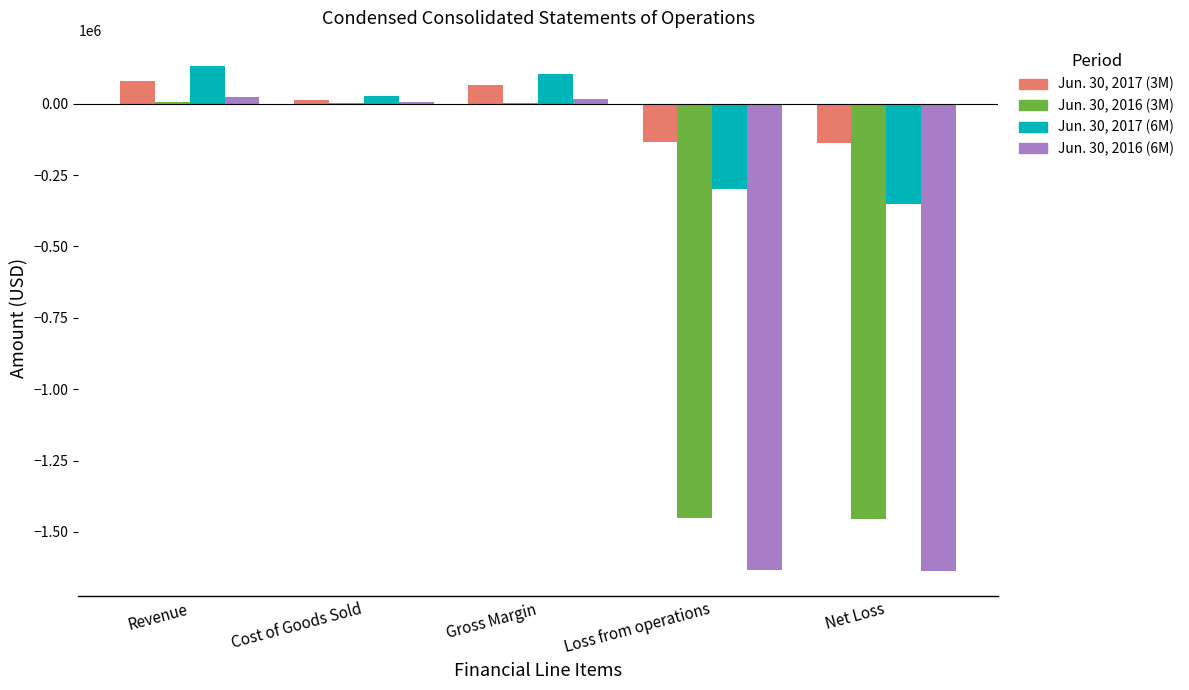

At which category does the chart reach its peak across all series?

Revenue